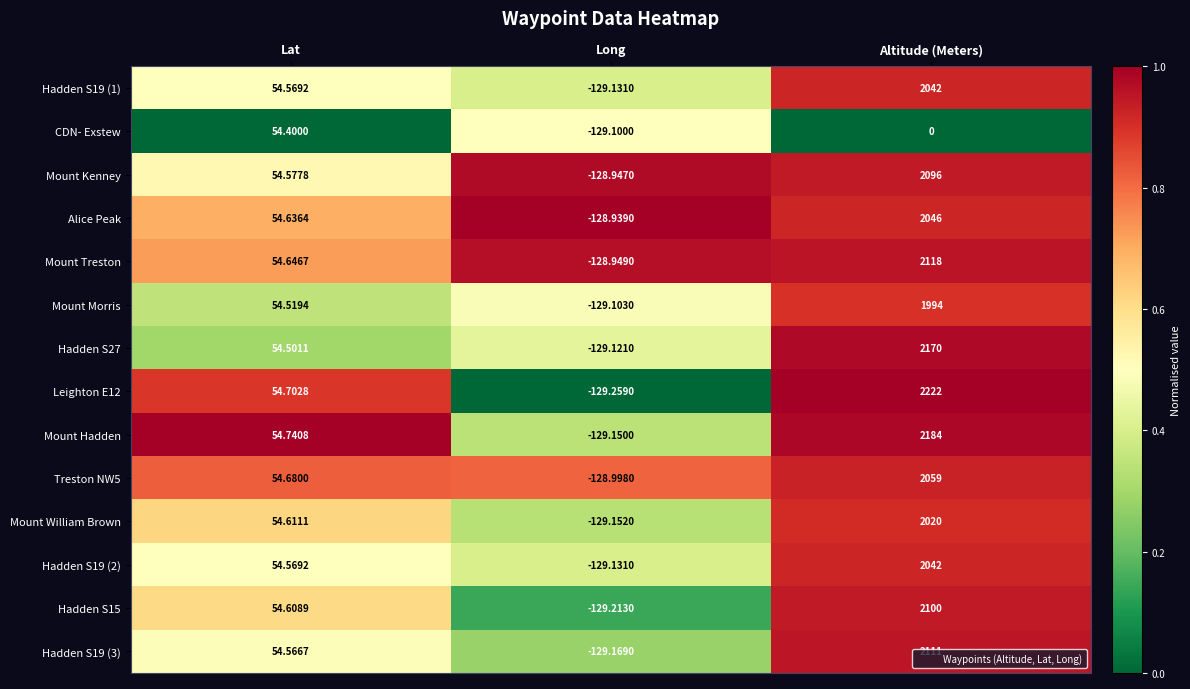

Which series changed the most between Lat and Altitude (Meters)?

Leighton E12